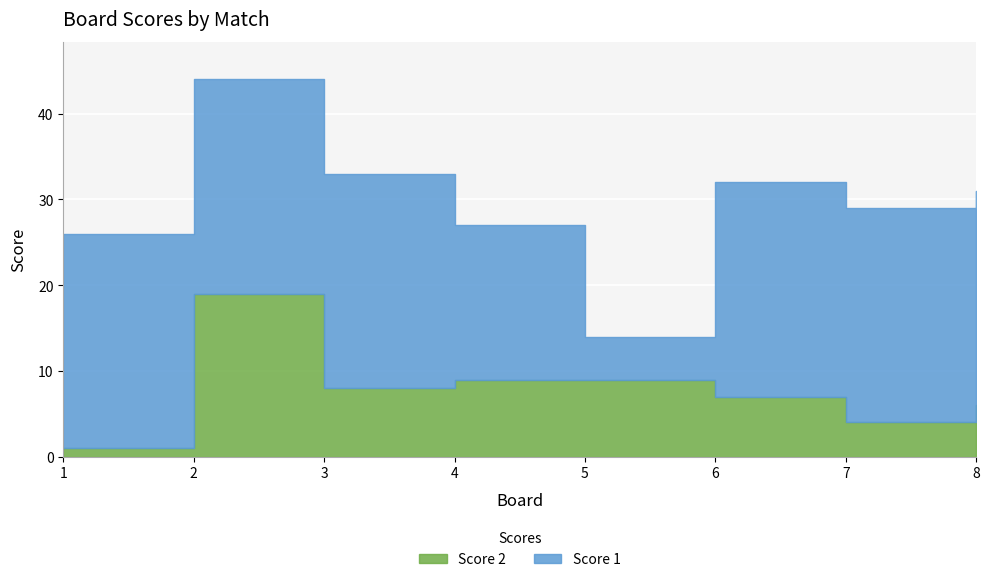

Reading left to right, extract all data points from this chart.

Score 1: 25	25	25	18	5	25	25	25
Score 2: 1	19	8	9	9	7	4	6